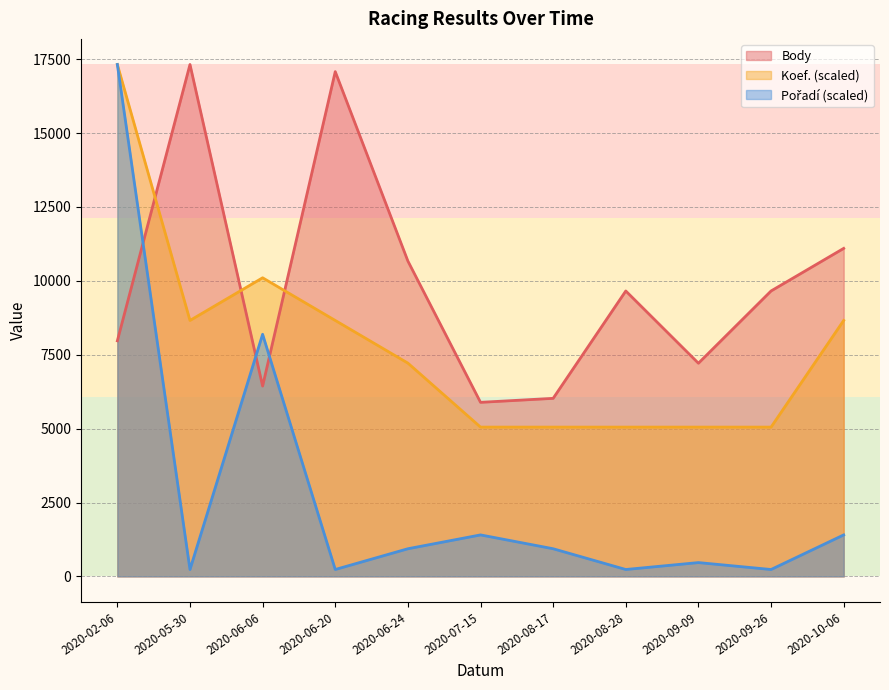

Which category has the lowest value in the Body series?

2020-07-15